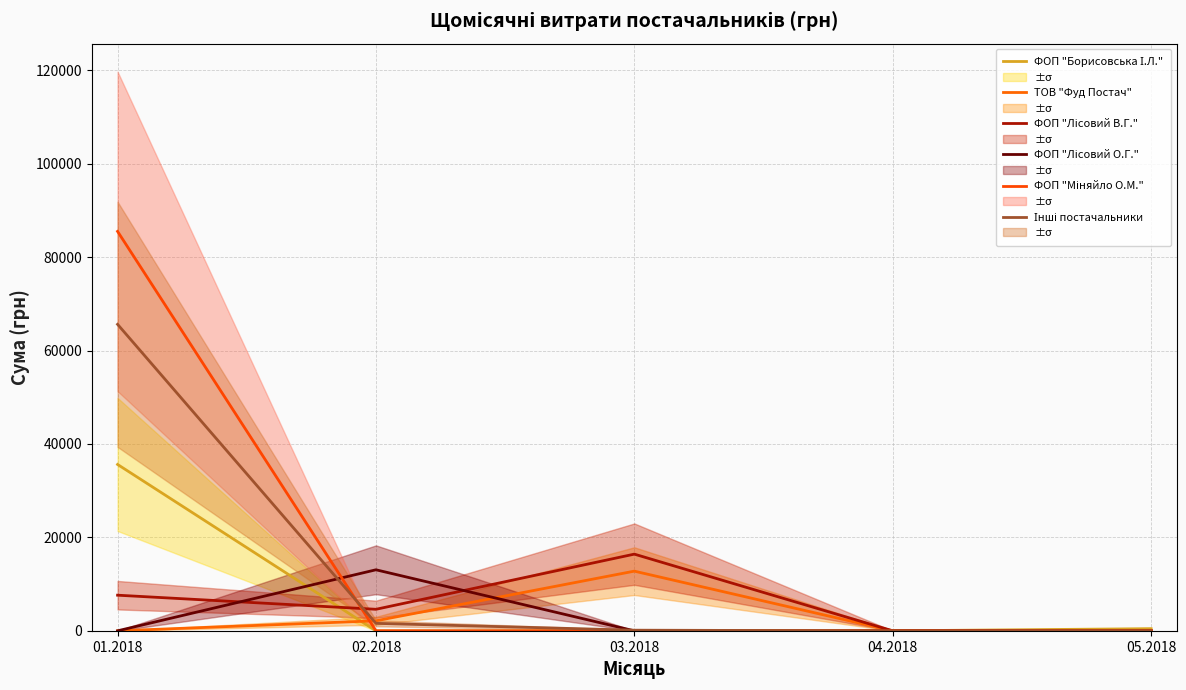

Reading left to right, transcribe all the data shown in this chart.

ФОП "Борисовська І.Л.": 01.2018=35617.2	02.2018=0.0	03.2018=0.0	04.2018=0.0	05.2018=456.3
ТОВ "Фуд Постач": 01.2018=0.0	02.2018=2145.0	03.2018=12774.2	04.2018=0.0	05.2018=0.0
ФОП "Лісовий В.Г.": 01.2018=7626.5	02.2018=4609.1	03.2018=16416.5	04.2018=0.0	05.2018=0.0
ФОП "Лісовий О.Г.": 01.2018=0.0	02.2018=13064.7	03.2018=0.0	04.2018=0.0	05.2018=0.0
ФОП "Міняйло О.М.": 01.2018=85508.0	02.2018=0.0	03.2018=0.0	04.2018=0.0	05.2018=0.0
Інші постачальники: 01.2018=65612.9	02.2018=1598.2	03.2018=135.0	04.2018=0.0	05.2018=0.0